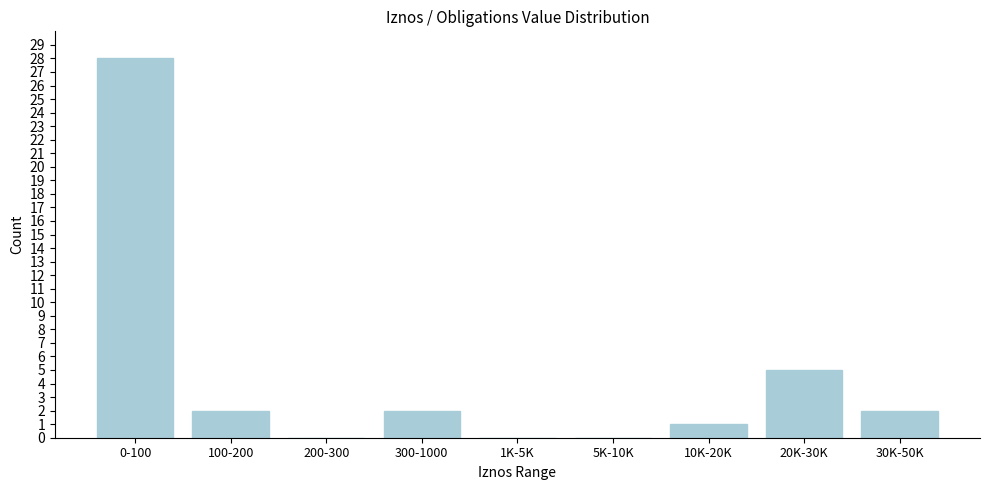

Reading left to right, what are all the values shown in this chart?

0-100=28	100-200=2	200-300=0	300-1000=2	1K-5K=0	5K-10K=0	10K-20K=1	20K-30K=5	30K-50K=2